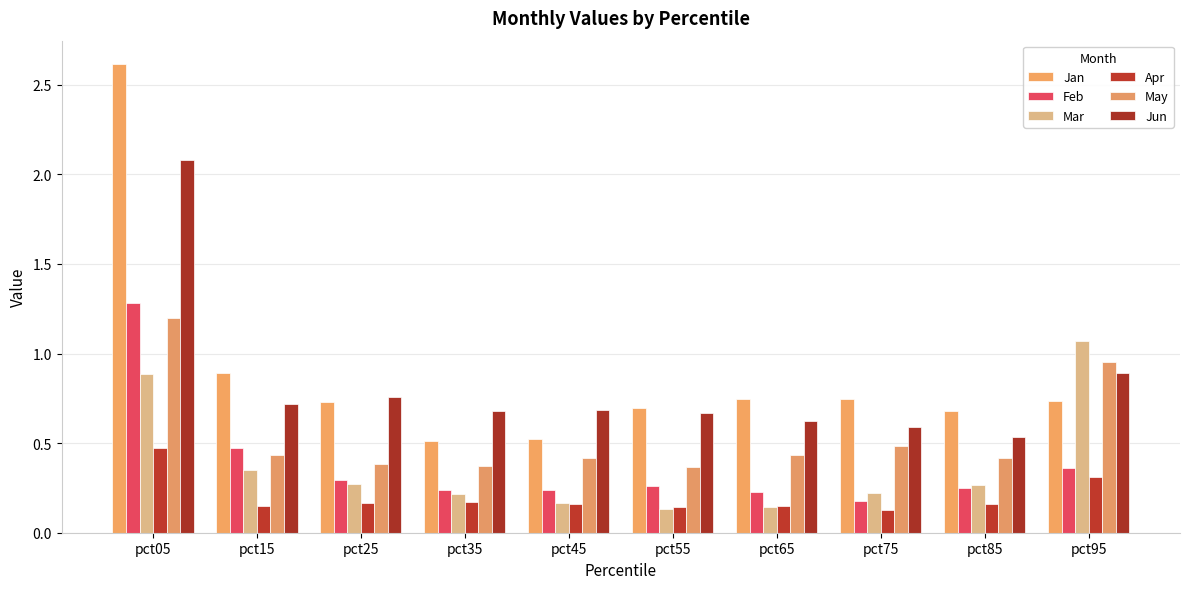

At which category is the sum across all series the highest?

pct05